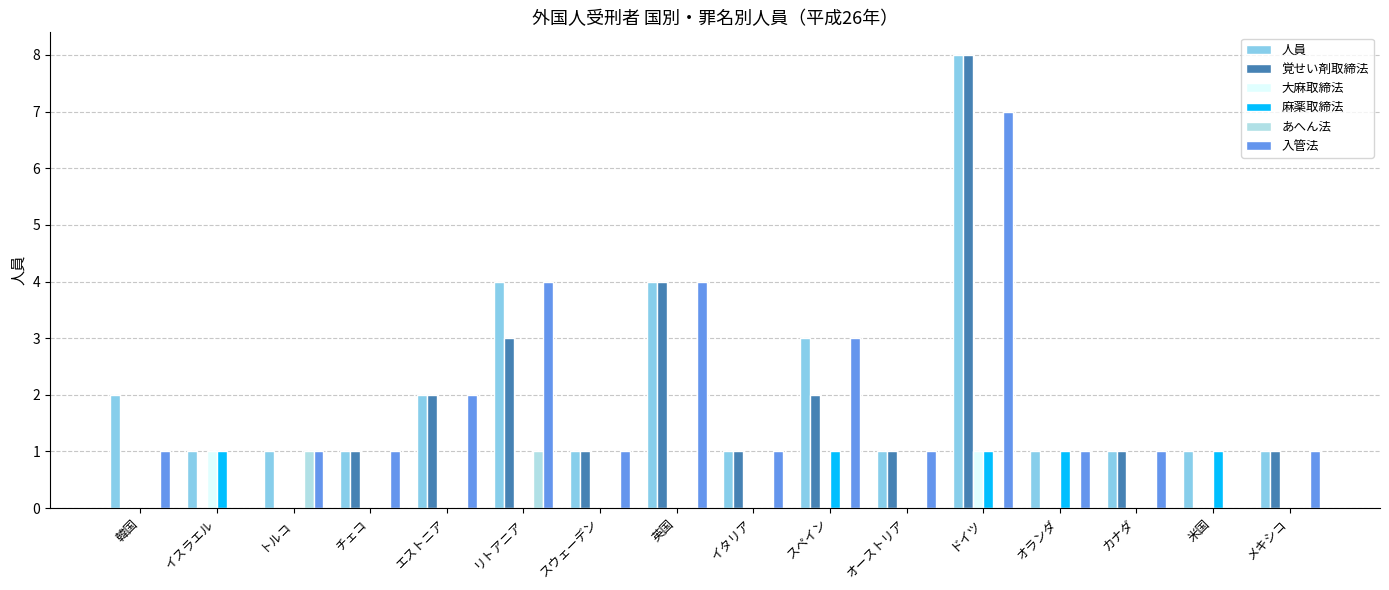

Does the chart contain stacked bars?

No